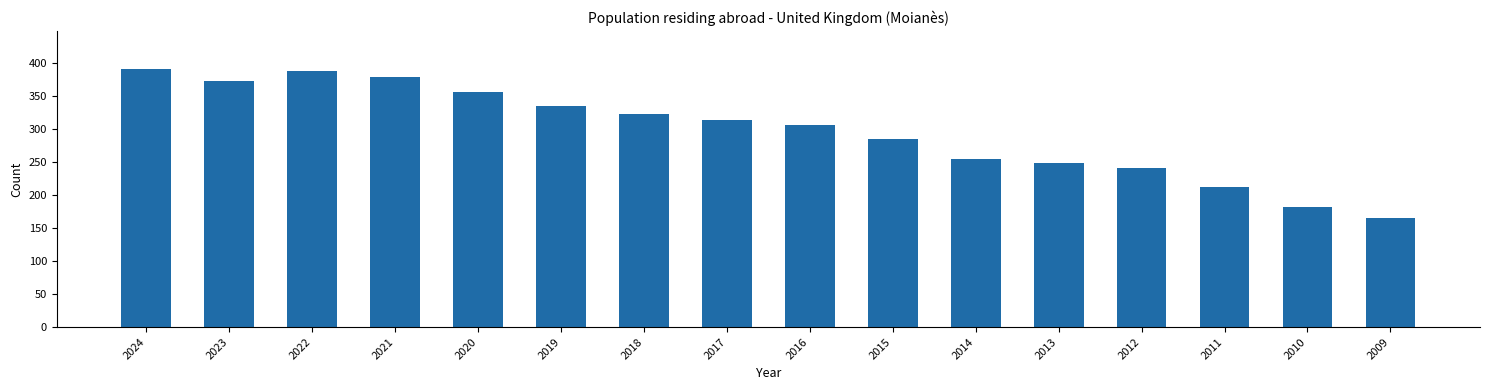

Reading left to right, list all the values displayed in this chart.

2024=390	2023=372	2022=388	2021=379	2020=356	2019=334	2018=323	2017=314	2016=306	2015=285	2014=254	2013=248	2012=241	2011=212	2010=182	2009=165